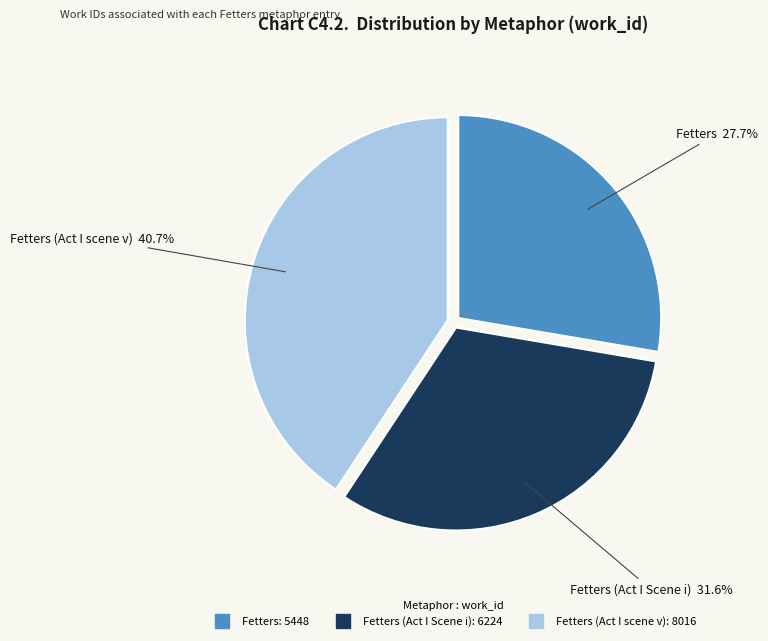

Is there any slice that represents more than half of the pie?

No